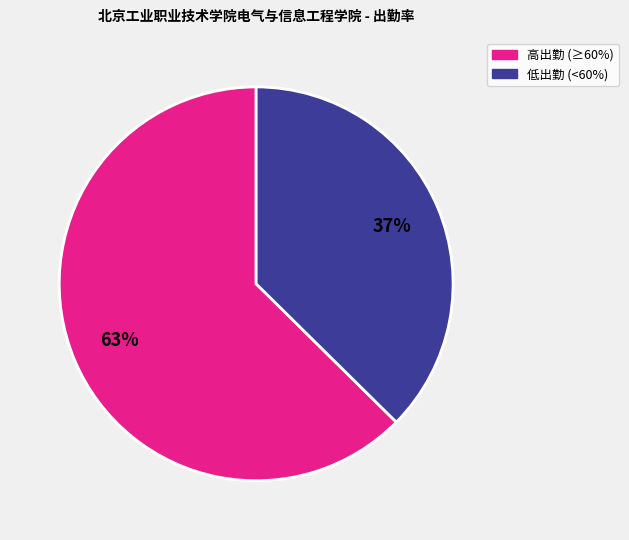

How many slices are in this pie chart?

2